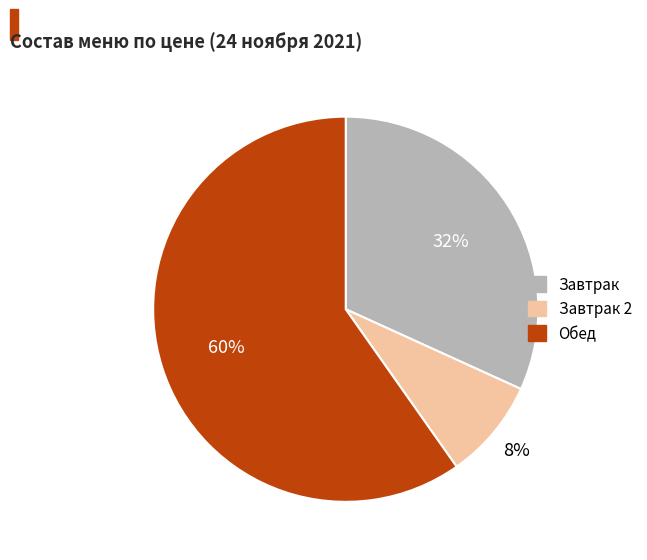

To the nearest percent, what is the average slice percentage?

33%